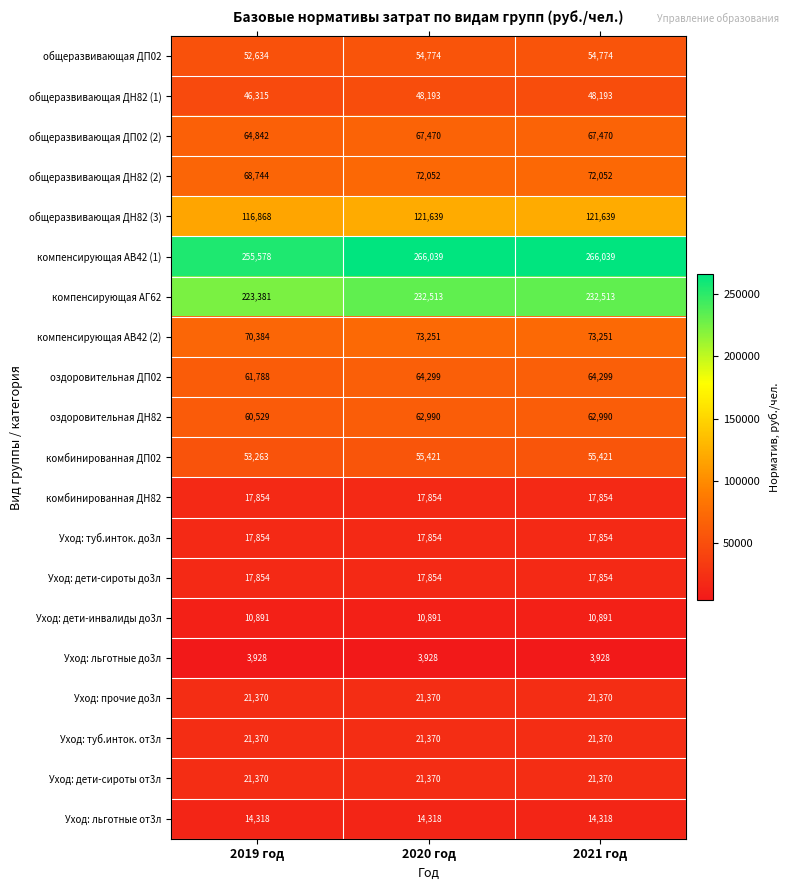

What is the greatest value displayed?

266039